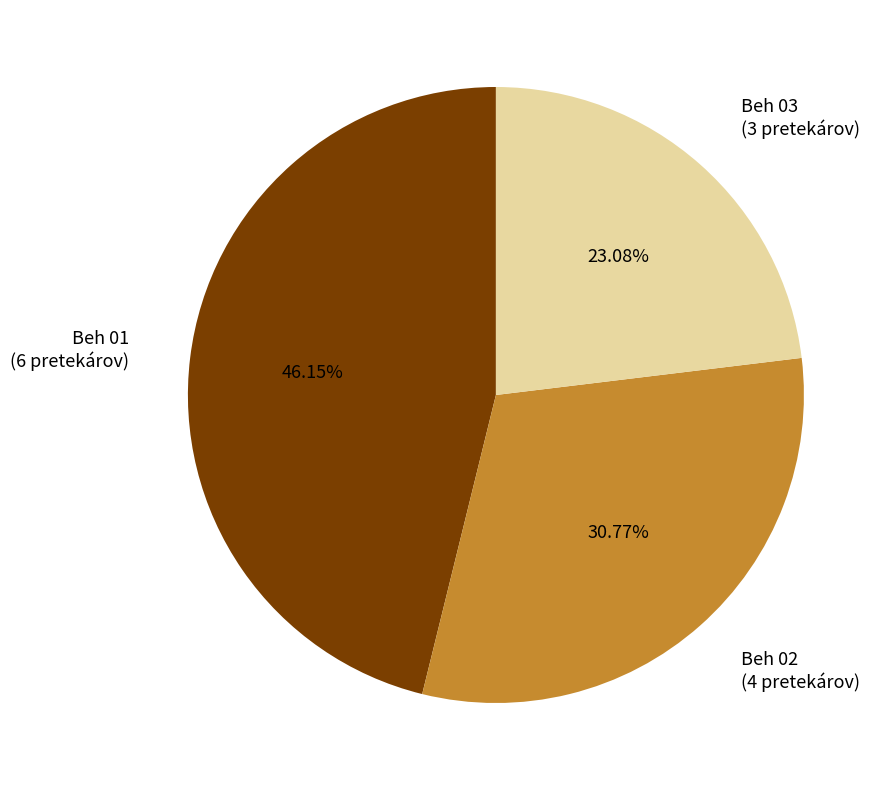

Approximately how many times larger is the value at Beh 01 (6 pretekárov) compared to Beh 03 (3 pretekárov)?

2.0